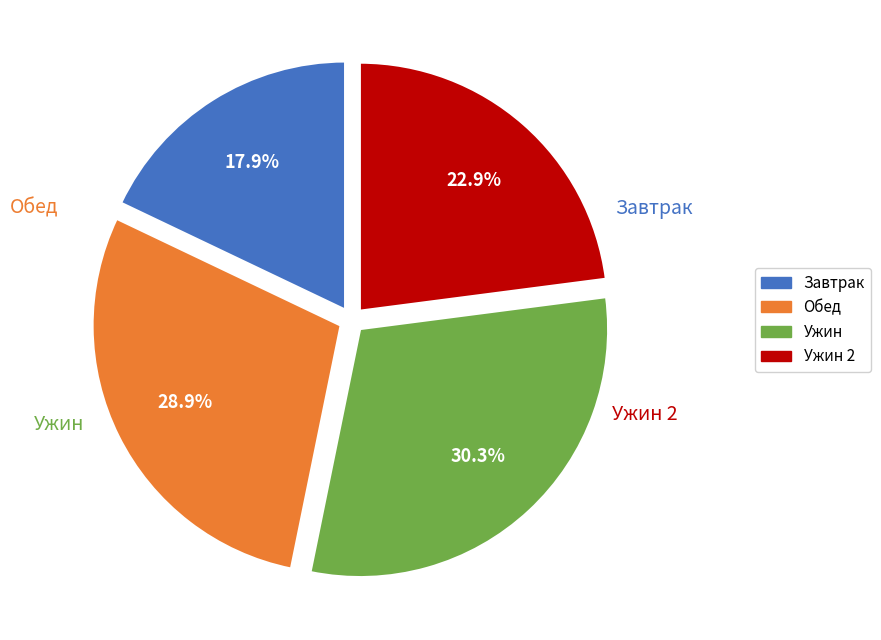

Does any single category account for the majority?

No